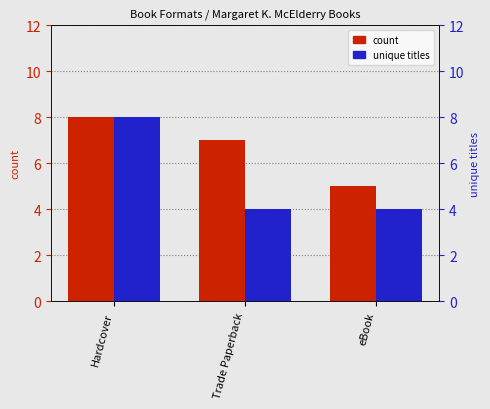

Rank the series by their average value, from lowest to highest.

unique titles, count